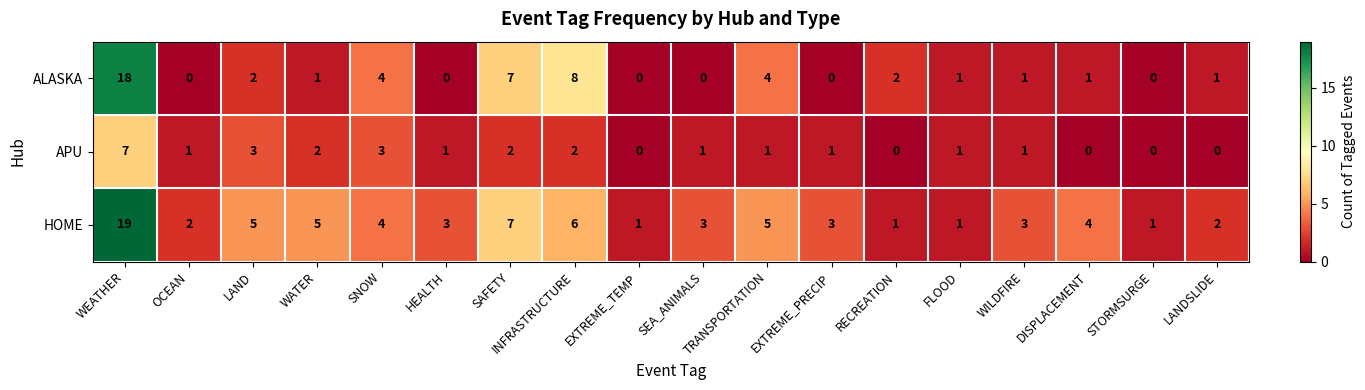

List the series in order of their peak value, highest first.

HOME, ALASKA, APU